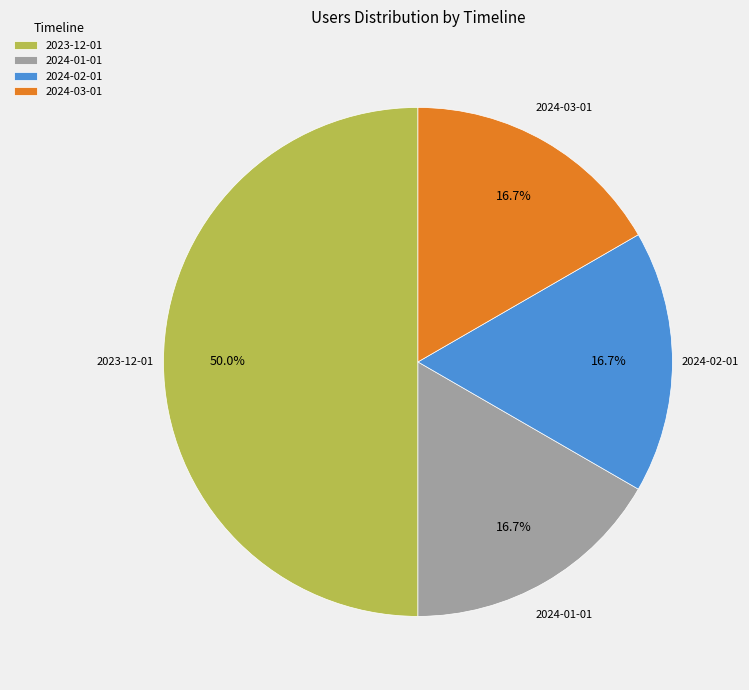

Do 2024-01-01 and 2024-03-01 together represent more than half of the pie?

No